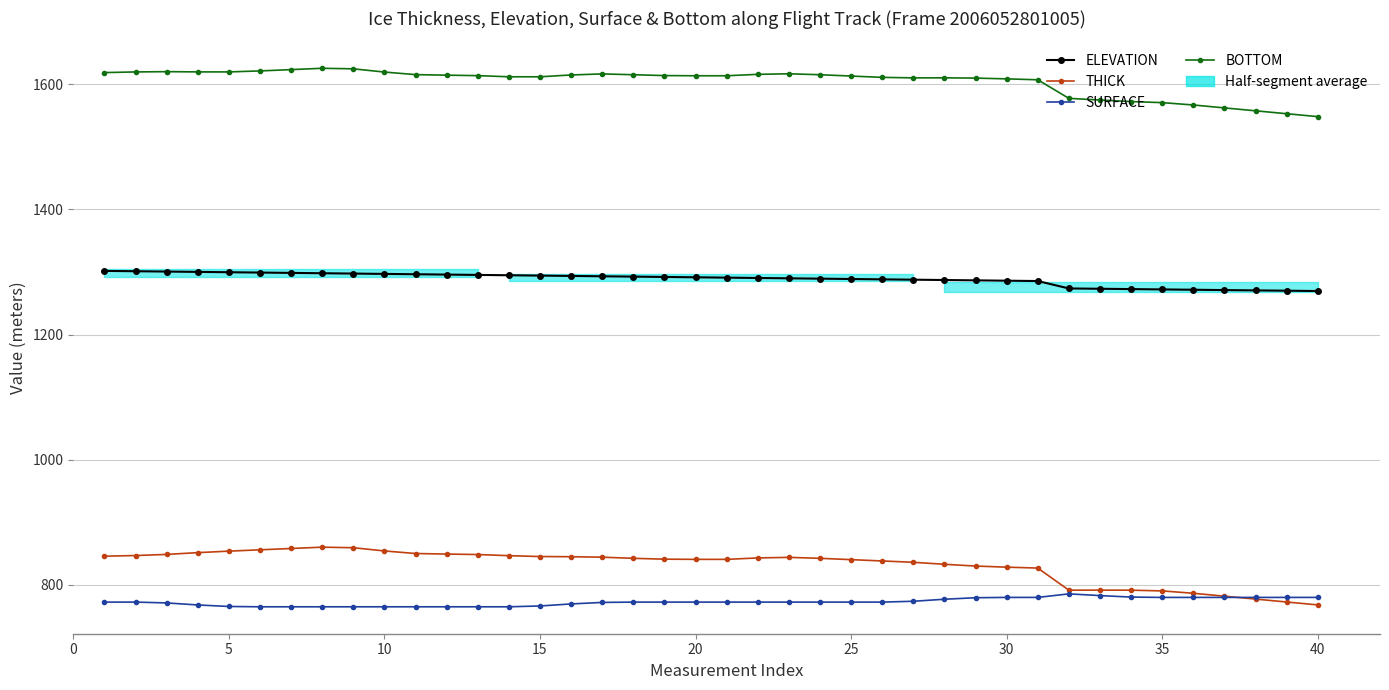

True or false: ELEVATION and THICK intersect in this chart.

False